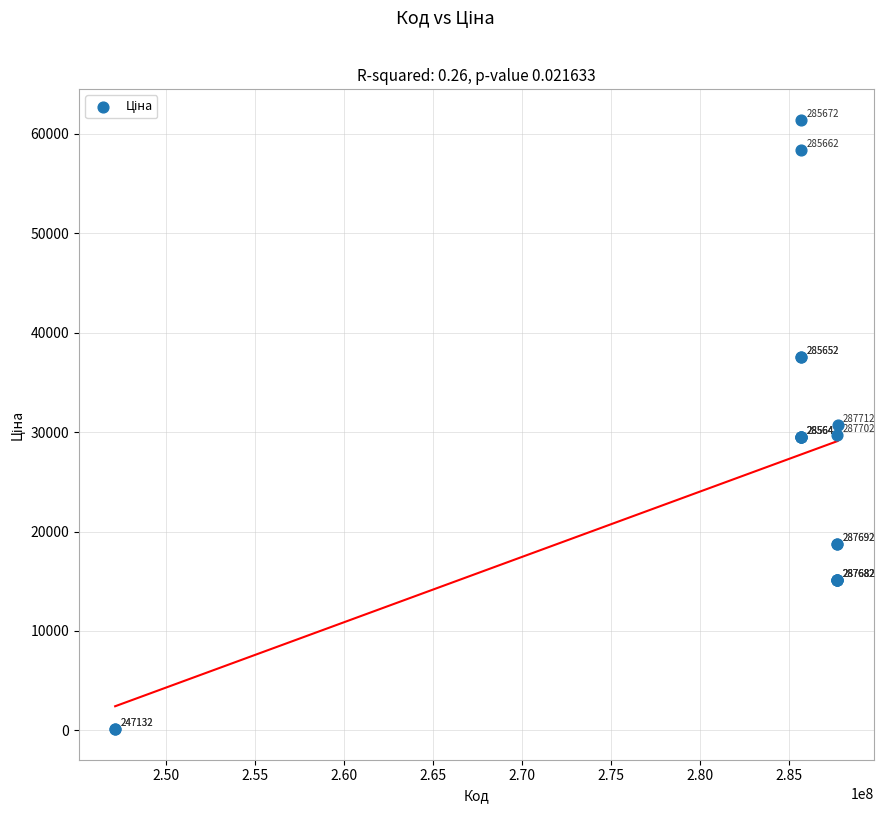

What Y value in the scatter plot is closest to 30774?

30717.1